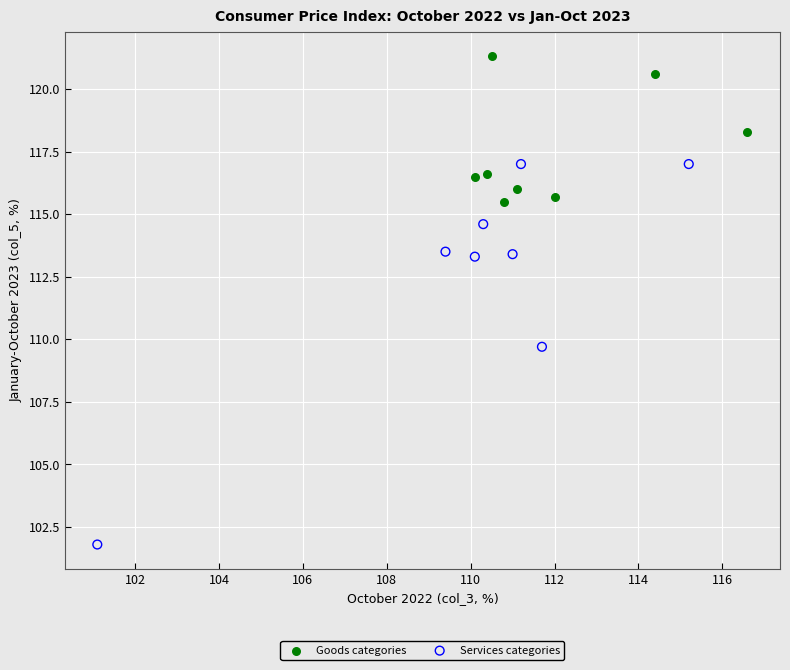

Which series has the widest spread of Y values?

Services categories